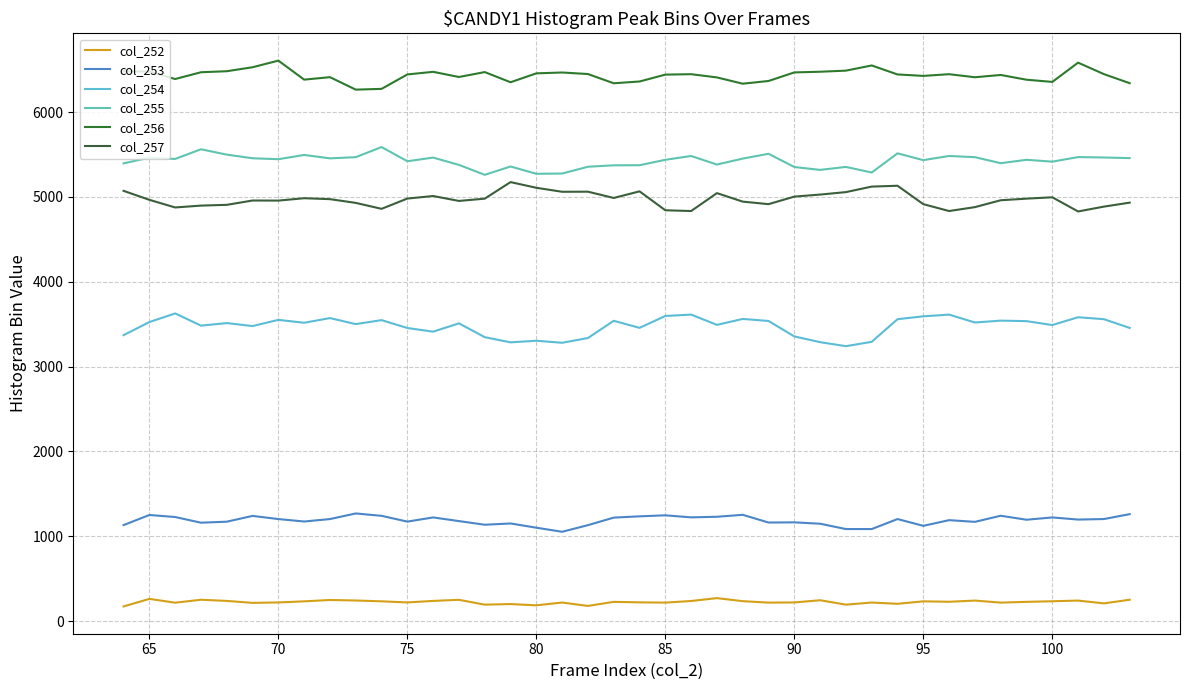

How many lines are shown in the chart?

6